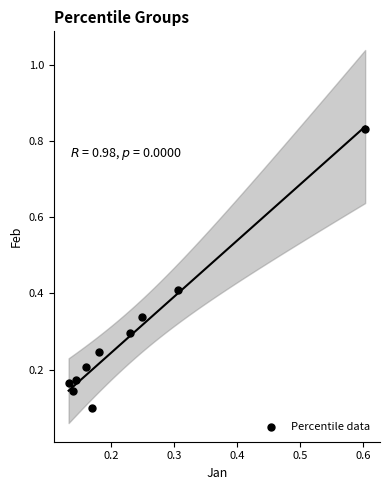

What is the range of Y values (max minus min)?

0.7